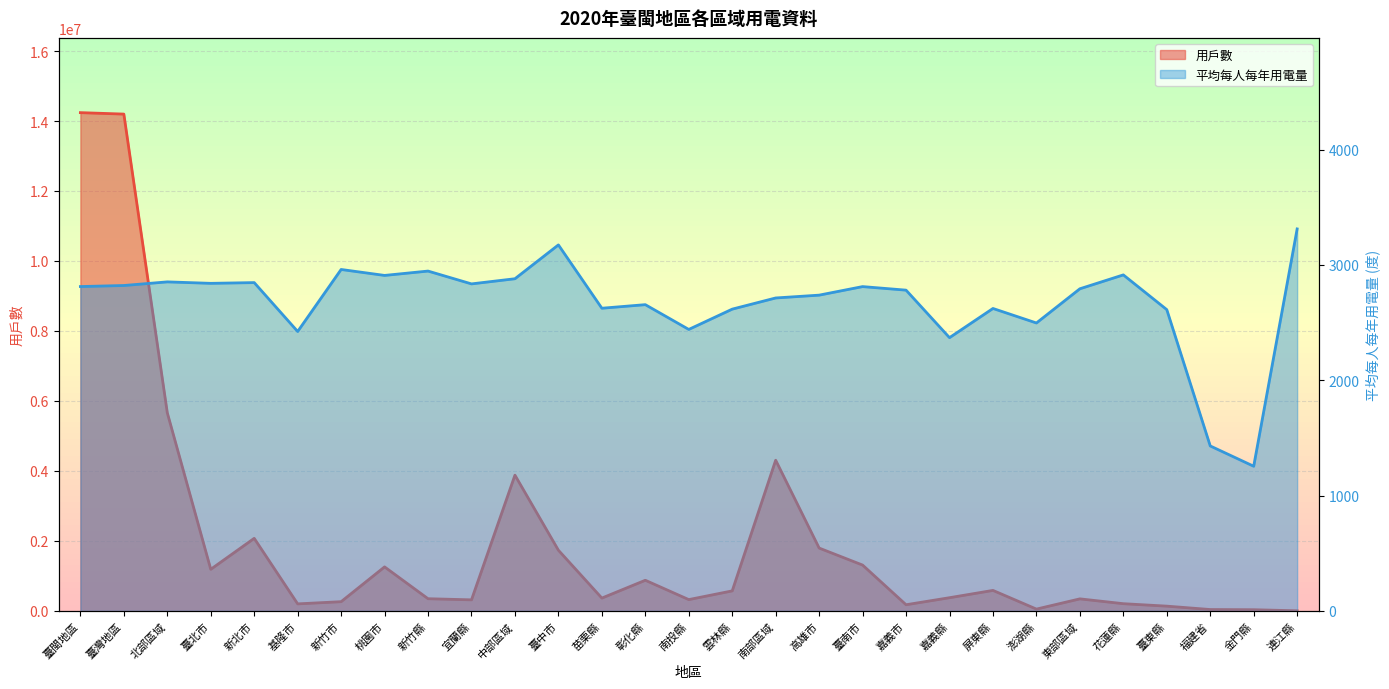

What is the greatest value displayed?

14238949.0